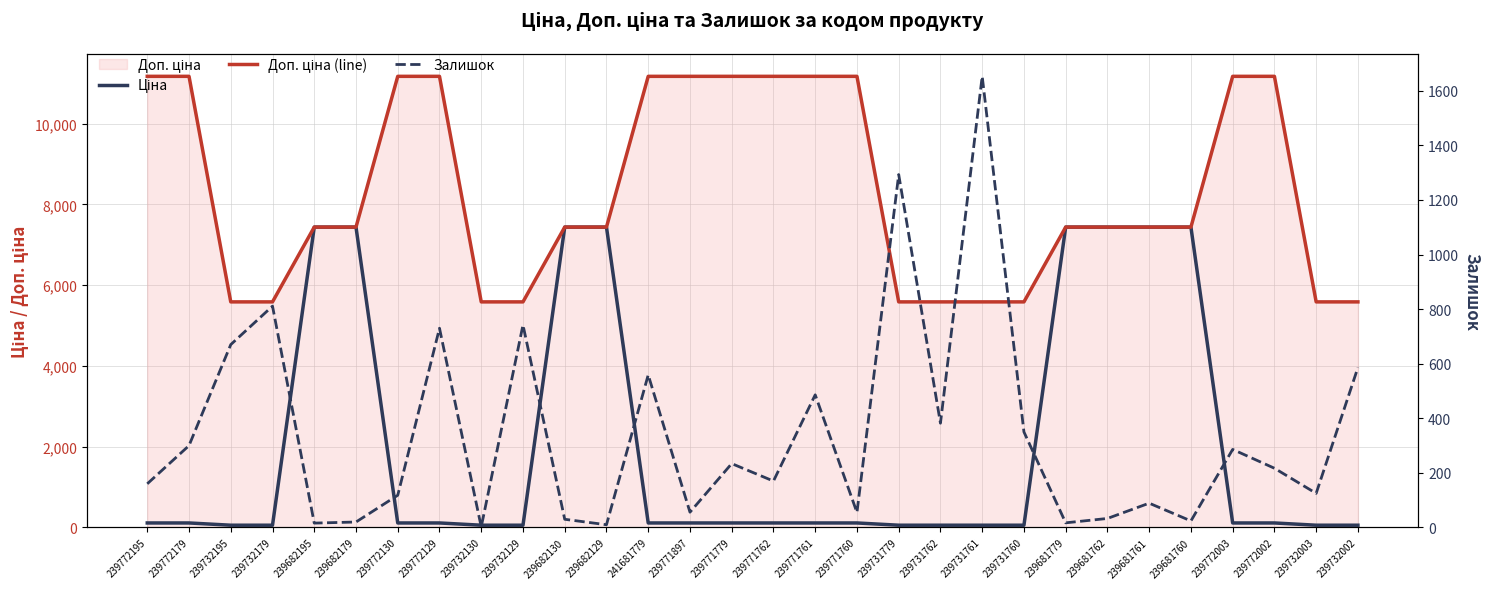

Reading left to right, extract all data points from this chart.

Ціна: 111.7	111.7	55.9	55.9	7436.2	7436.2	111.7	111.7	55.9	55.9	7436.2	7436.2	111.7	111.7	111.7	111.7	111.7	111.7	55.9	55.9	55.9	55.9	7436.2	7436.2	7436.2	7436.2	111.7	111.7	55.9	55.9
Доп. ціна (line): 11169.0	11169.0	5585.0	5585.0	7436.2	7436.2	11169.0	11169.0	5585.0	5585.0	7436.2	7436.2	11169.0	11169.0	11169.0	11169.0	11169.0	11169.0	5585.0	5585.0	5585.0	5585.0	7436.2	7436.2	7436.2	7436.2	11169.0	11169.0	5585.0	5585.0
Залишок: 160.0	300.0	670.0	811.0	16.0	20.0	118.0	730.0	2.0	742.0	30.0	10.0	559.0	56.0	234.0	170.0	486.0	55.0	1293.0	382.0	1653.0	350.0	17.0	33.0	89.0	24.0	286.0	217.0	125.0	586.0